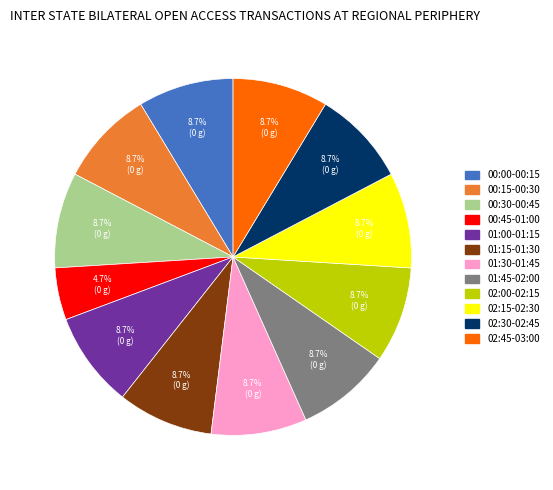

What portion of the pie excludes 00:15-00:30?

91.3%